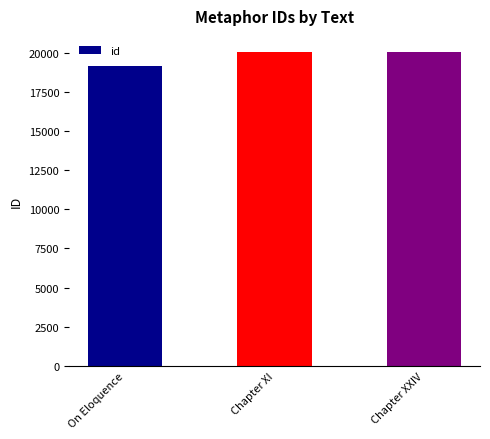

True or false: the data shows 20061 at Chapter XXIV.

True